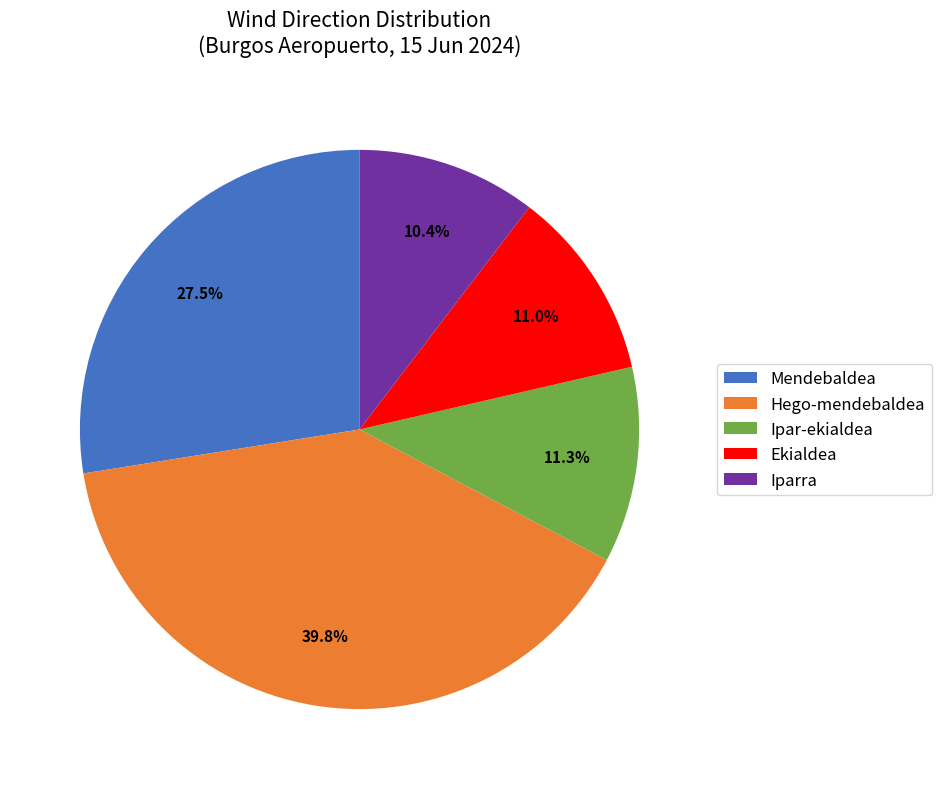

Which slice is the smallest?

Iparra